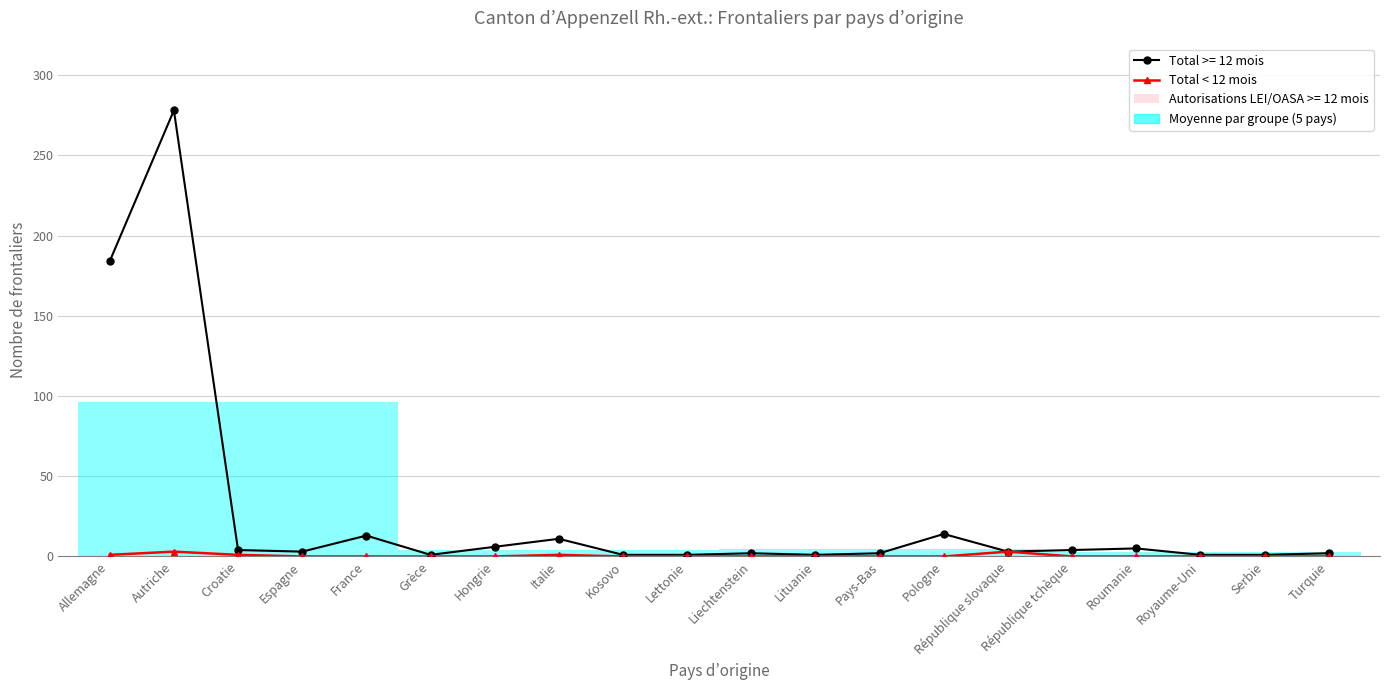

What is the label of the 12th point from the right?

Kosovo